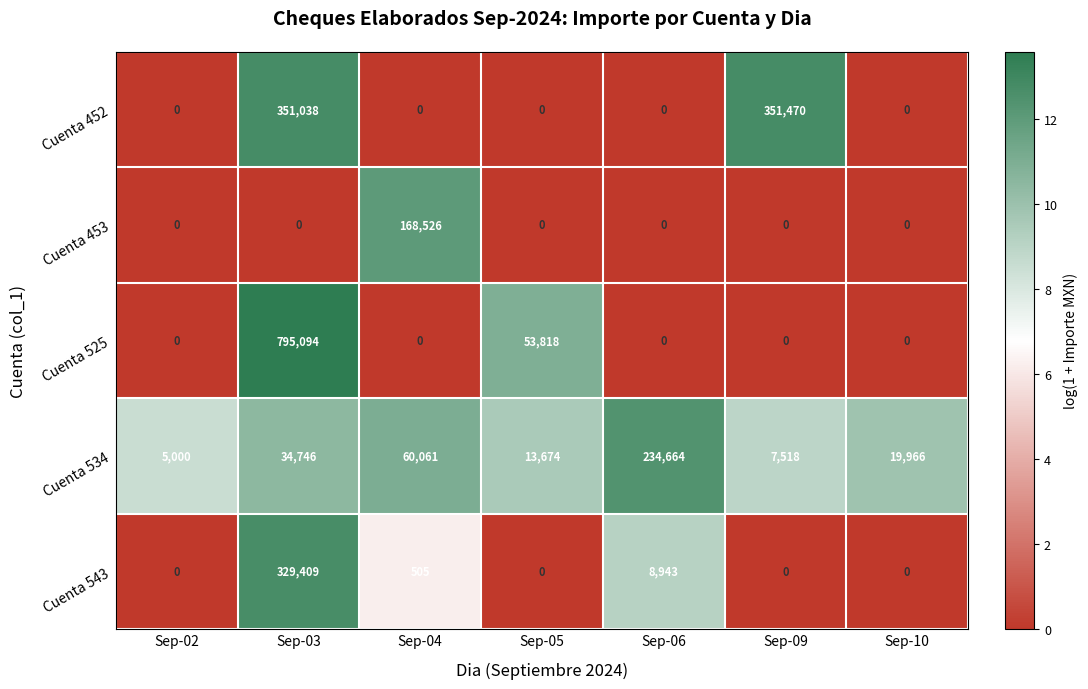

What is the difference between the highest and lowest values at Sep-03?

795094